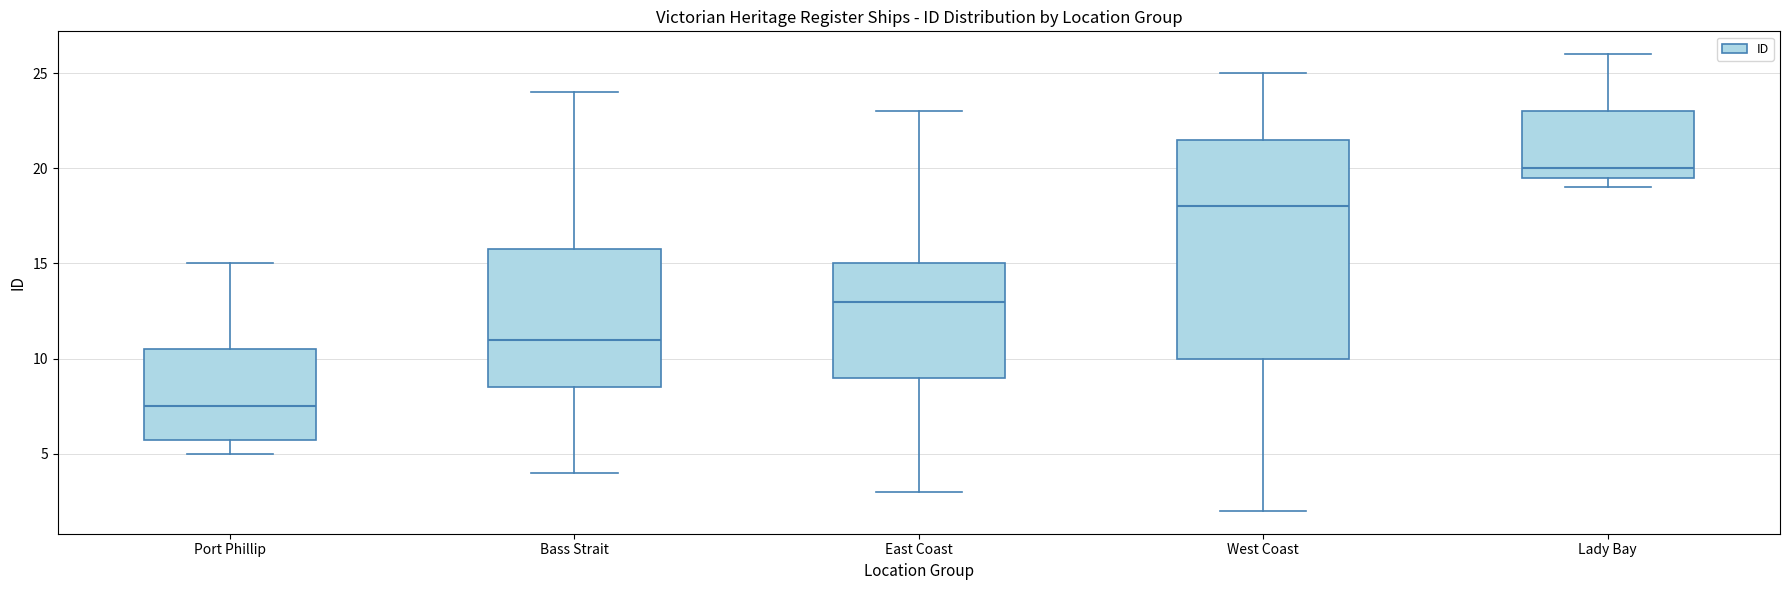

Reading left to right, transcribe this box plot: for each box, give where its median line is, the range the box spans, and where its two whiskers end, as read against the y-axis. The values are not printed on the chart, so give them approximately, as read against the axis.

Port Phillip: median 7.5, box 6.0 to 10.5, whiskers 5.0 to 15.0
Bass Strait: median 11.0, box 8.5 to 16.0, whiskers 4.0 to 24.0
East Coast: median 13.0, box 9.0 to 15.0, whiskers 3.0 to 23.0
West Coast: median 18.0, box 10.0 to 21.5, whiskers 2.0 to 25.0
Lady Bay: median 20.0, box 19.5 to 23.0, whiskers 19.0 to 26.0